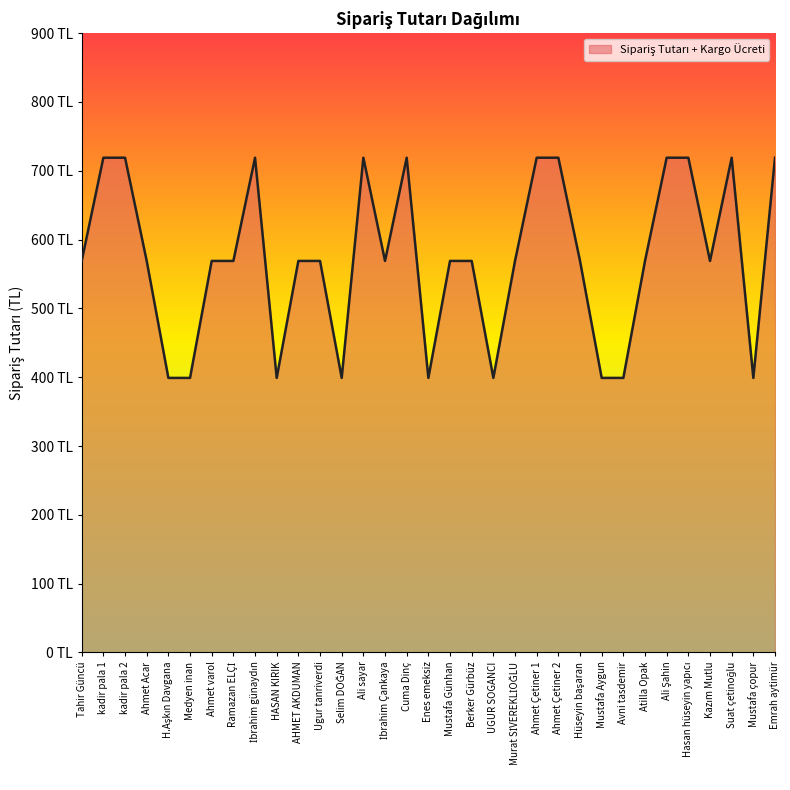

Where is the data nearest to the value 559?

Tahir Güncü